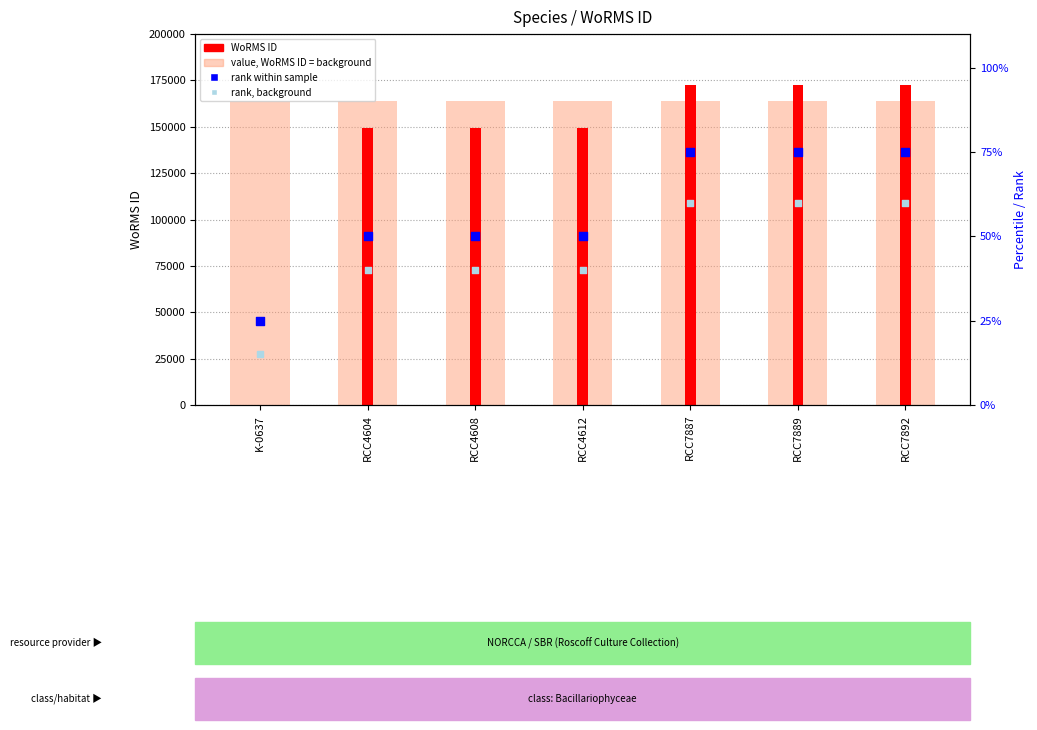

What are all the series names shown in the legend?

value, WoRMS ID = background, WoRMS ID, rank within sample, rank, background